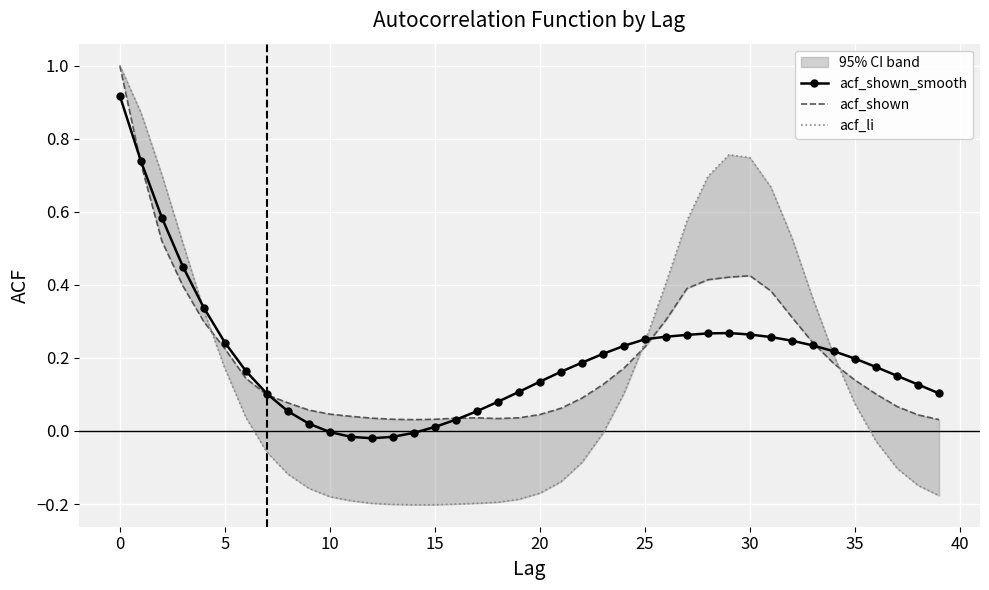

Which series has the largest range (max minus min)?

acf_li